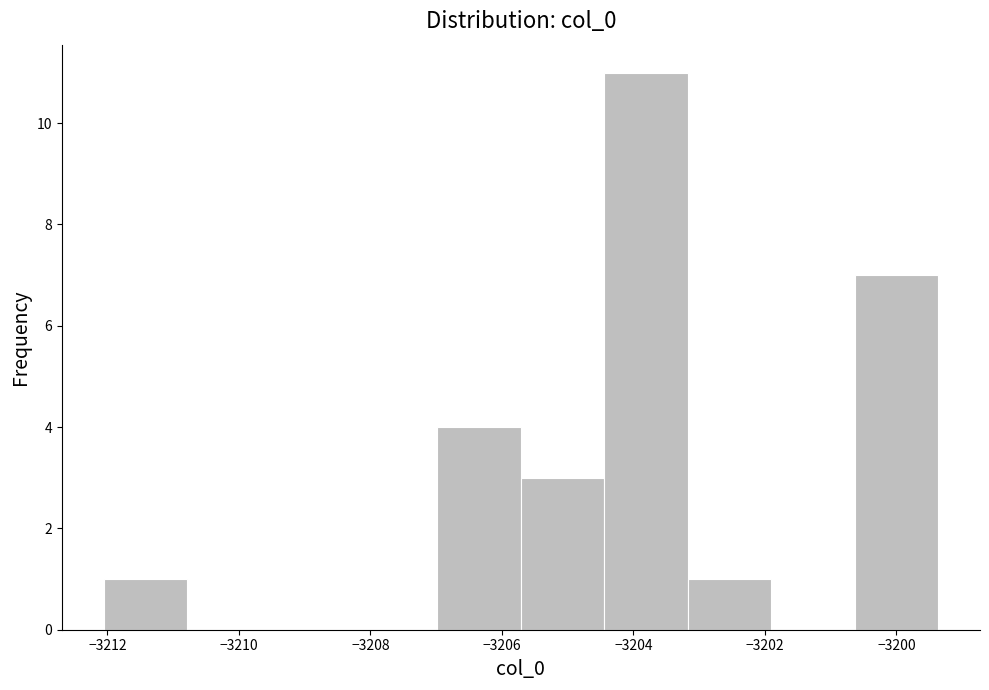

Over which range of the x-axis is the bar tallest?

-3204.4 to -3203.2